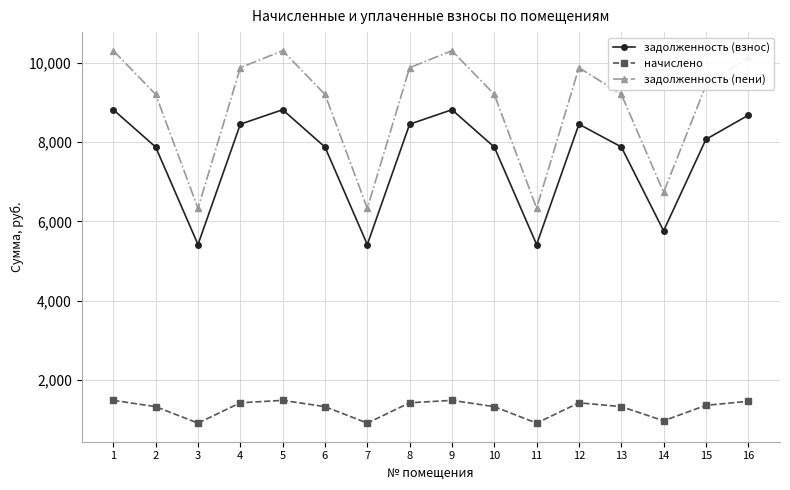

List the series in order of their overall mean, lowest first.

начислено, задолженность (взнос), задолженность (пени)